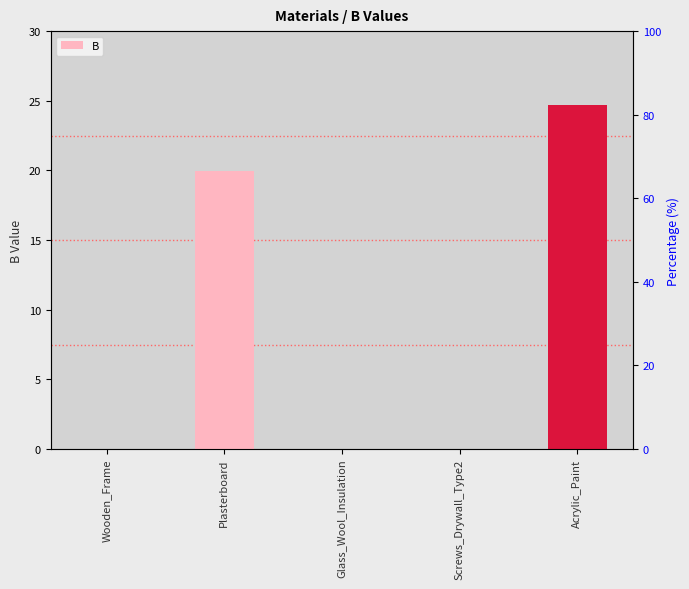

Is it true that the value at Acrylic_Paint is 24.7?

True